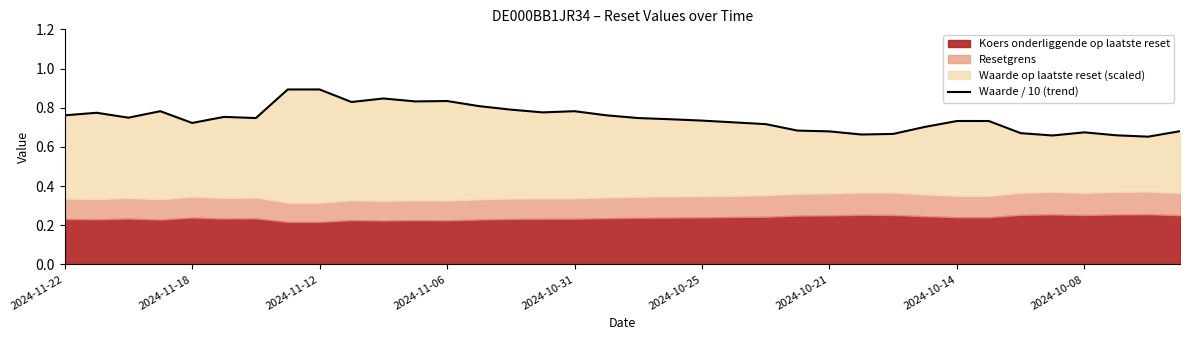

Between 2024-10-08 and 31, which is larger?

2024-10-08